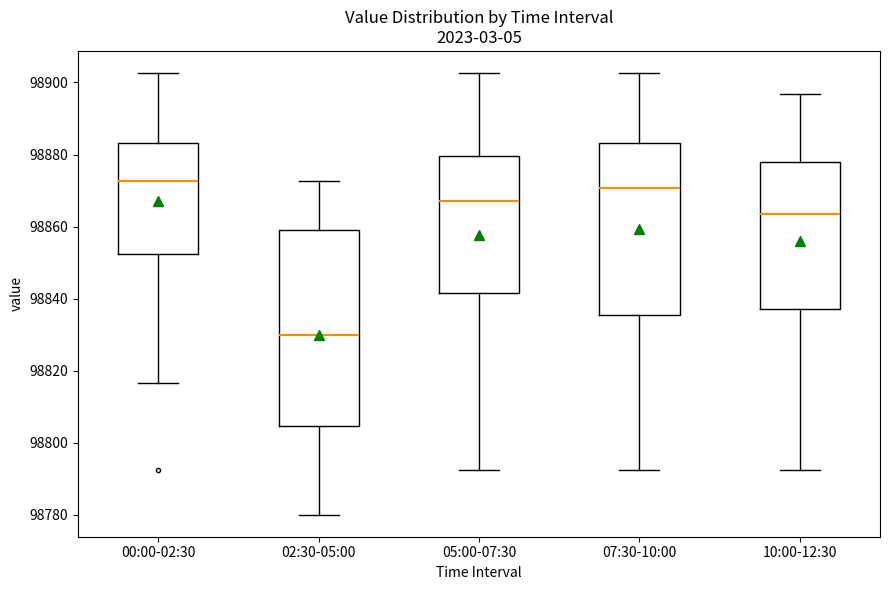

Where is the lower edge of the box for 05:00-07:30 on the y-axis? The values are not printed on the chart, so give them approximately, as read against the axis.

98842